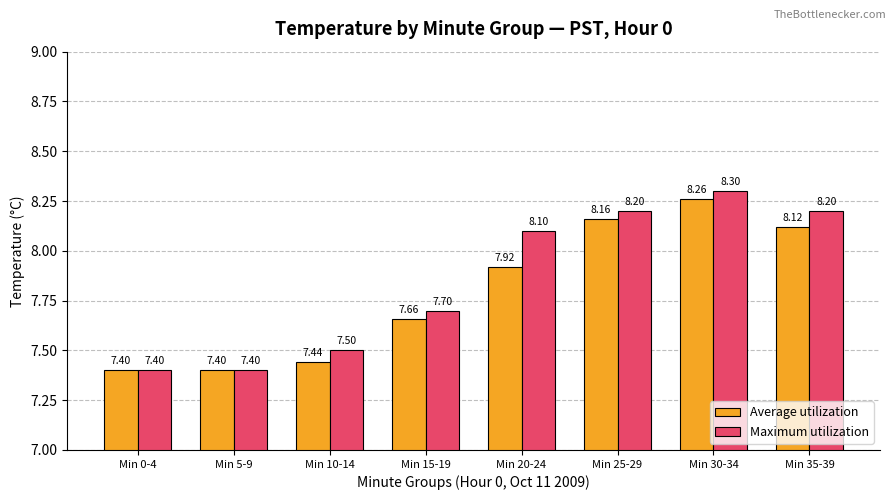

Are the bars grouped side by side (vs. stacked)?

Yes